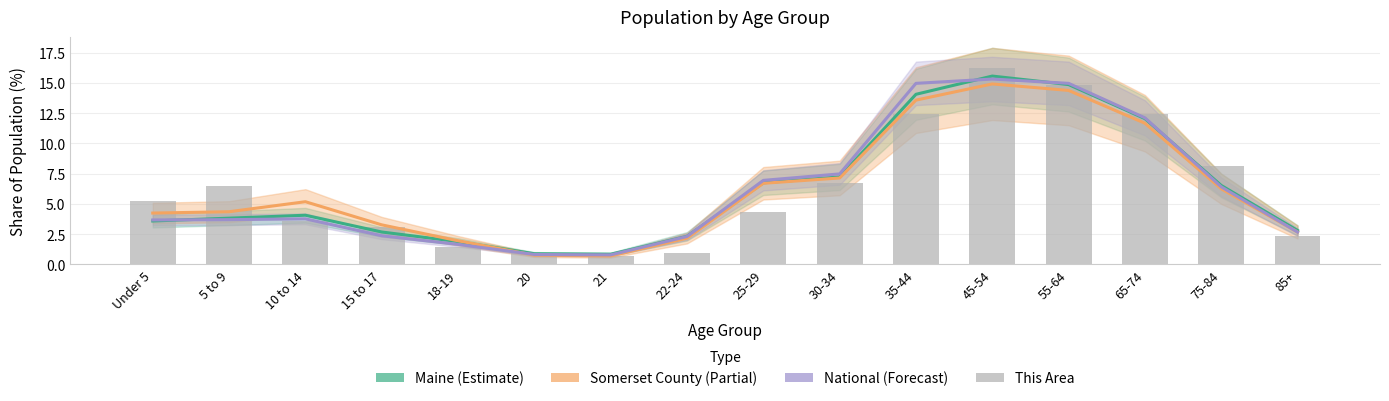

Which category has the highest value in the National series?

45-54